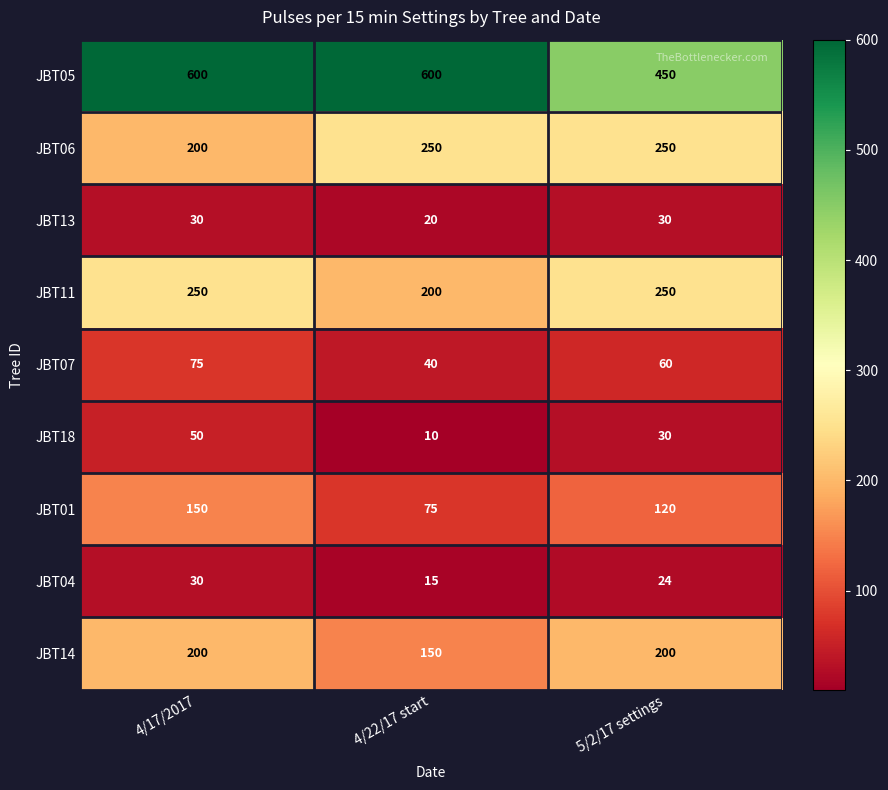

Which series has the widest spread of values?

JBT05